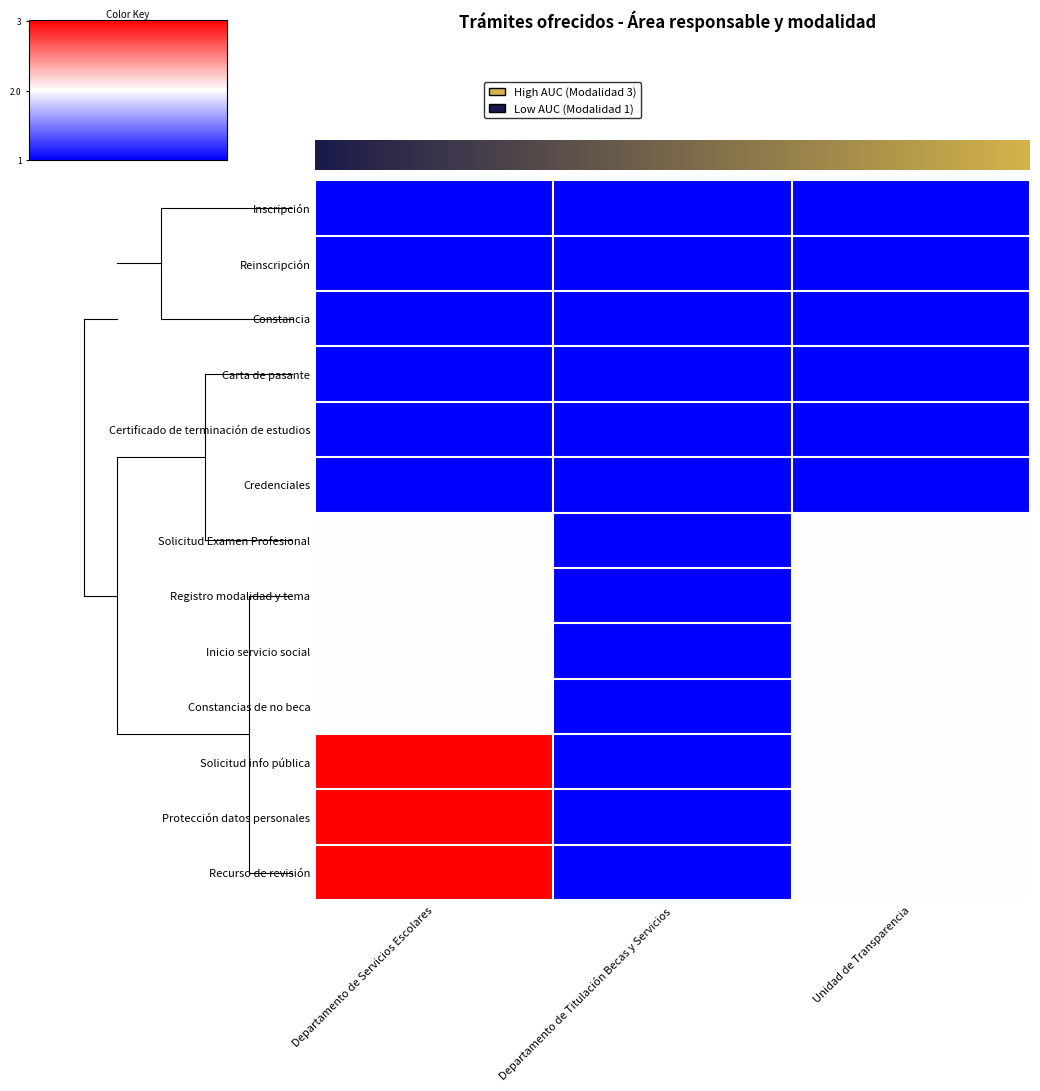

Which category has the lowest value across all series?

Departamento de Titulación Becas y Servicios